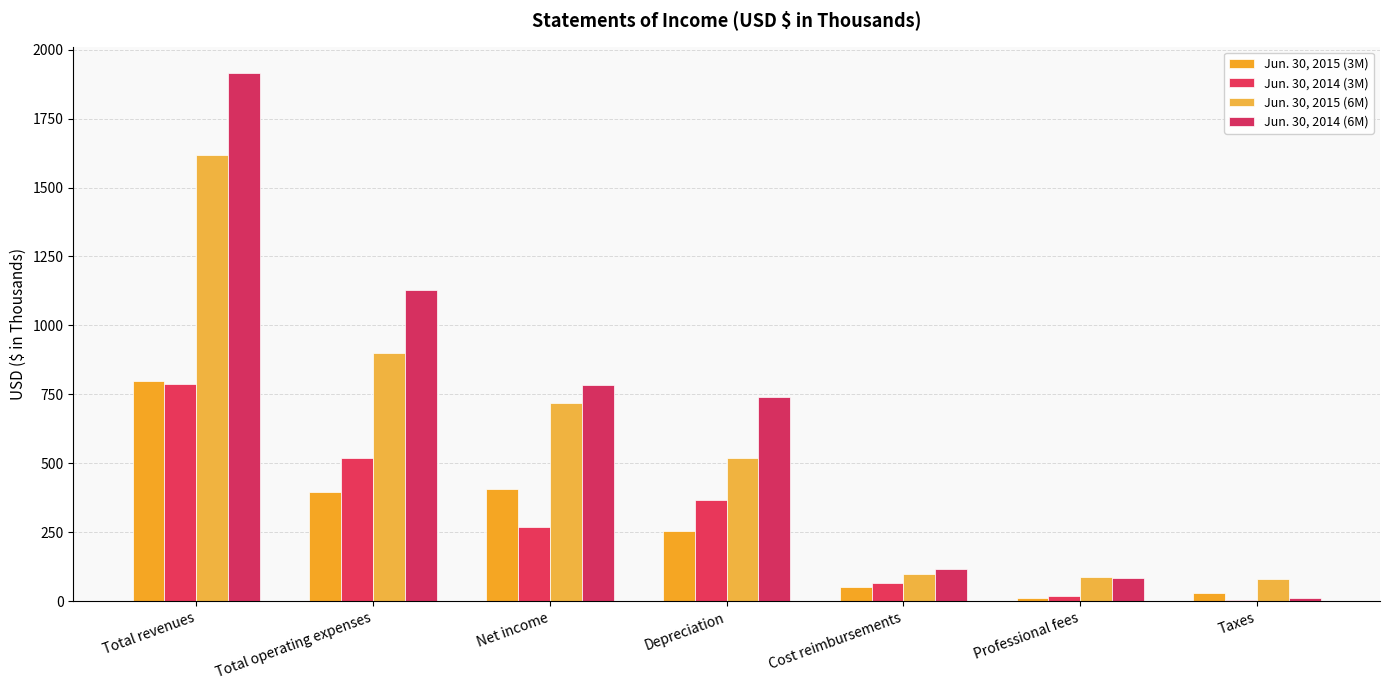

Are the bars horizontal?

No